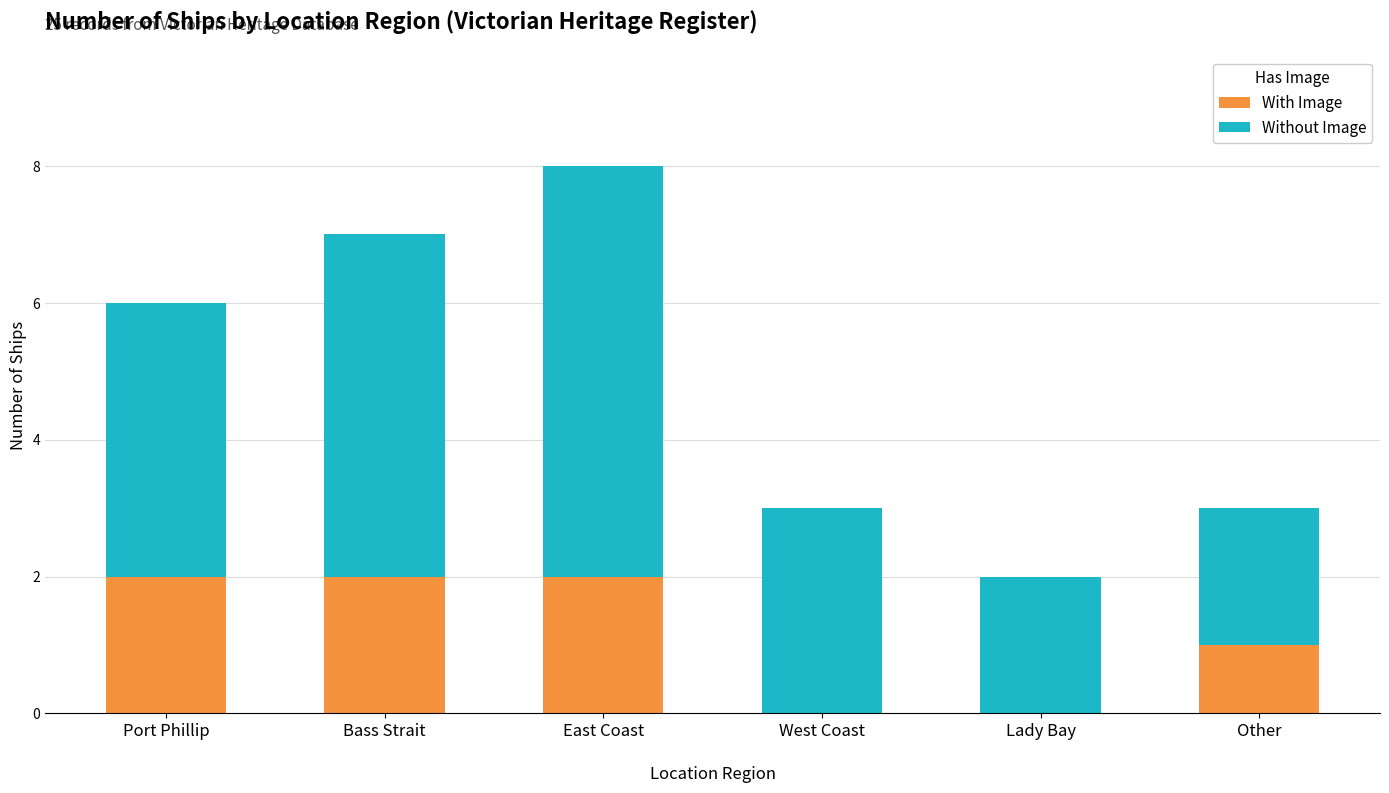

Is it true that With Image equals 1 at Bass Strait?

False